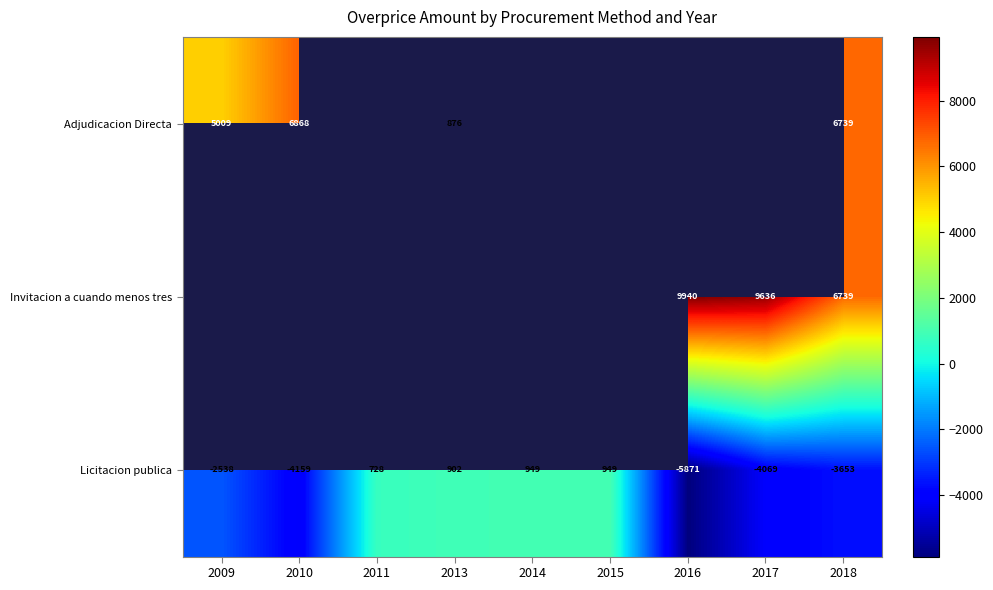

At which category is the sum across all series the highest?

2018